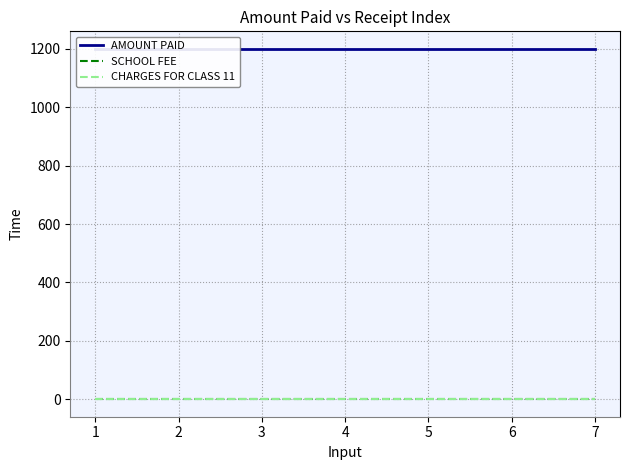

True or false: CHARGES FOR CLASS 11 and SCHOOL FEE cross at least once.

False